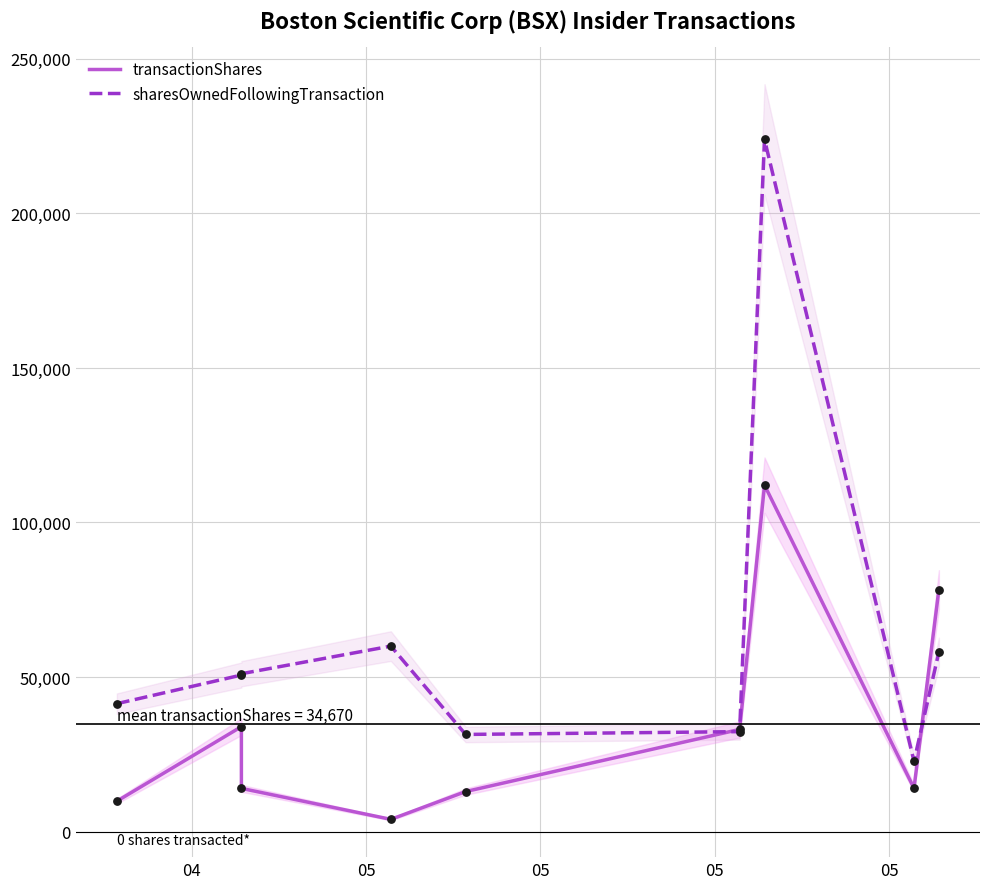

What is the total value across all series at 04?

51192